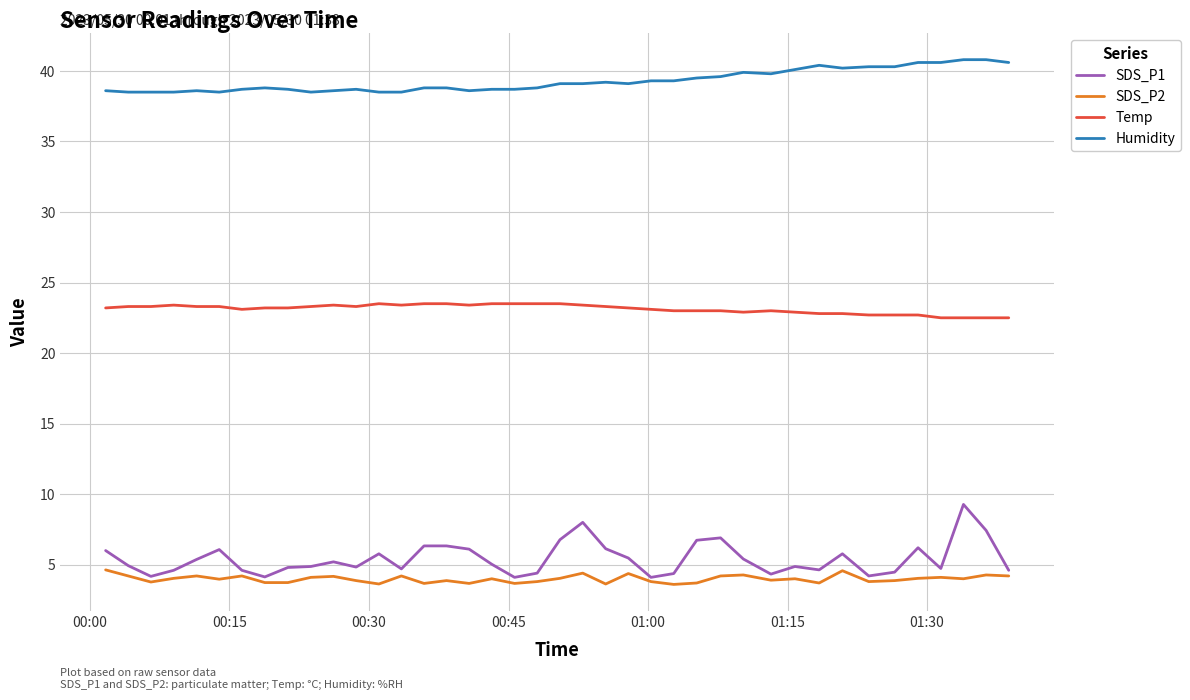

What is the minimum value for SDS_P2?

3.6